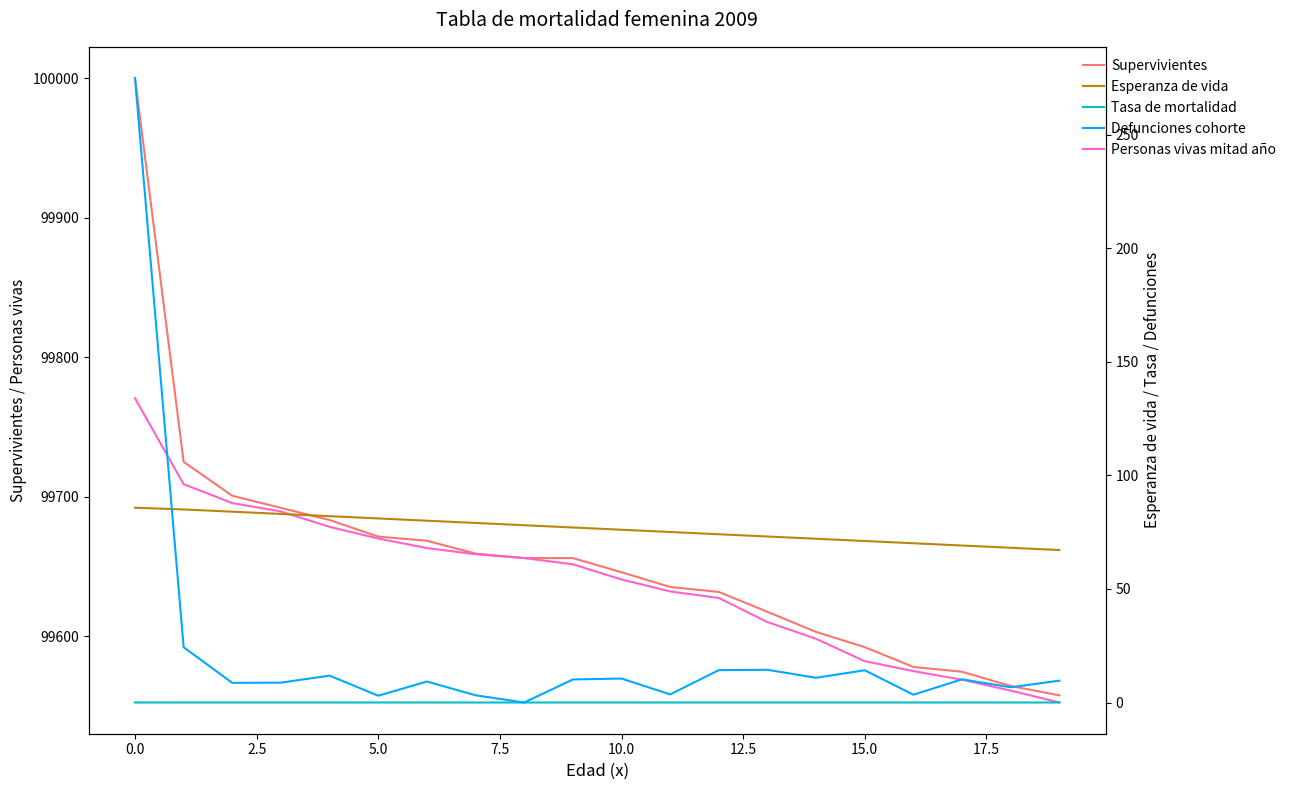

True or false: Supervivientes and Tasa de mortalidad cross at least once.

False